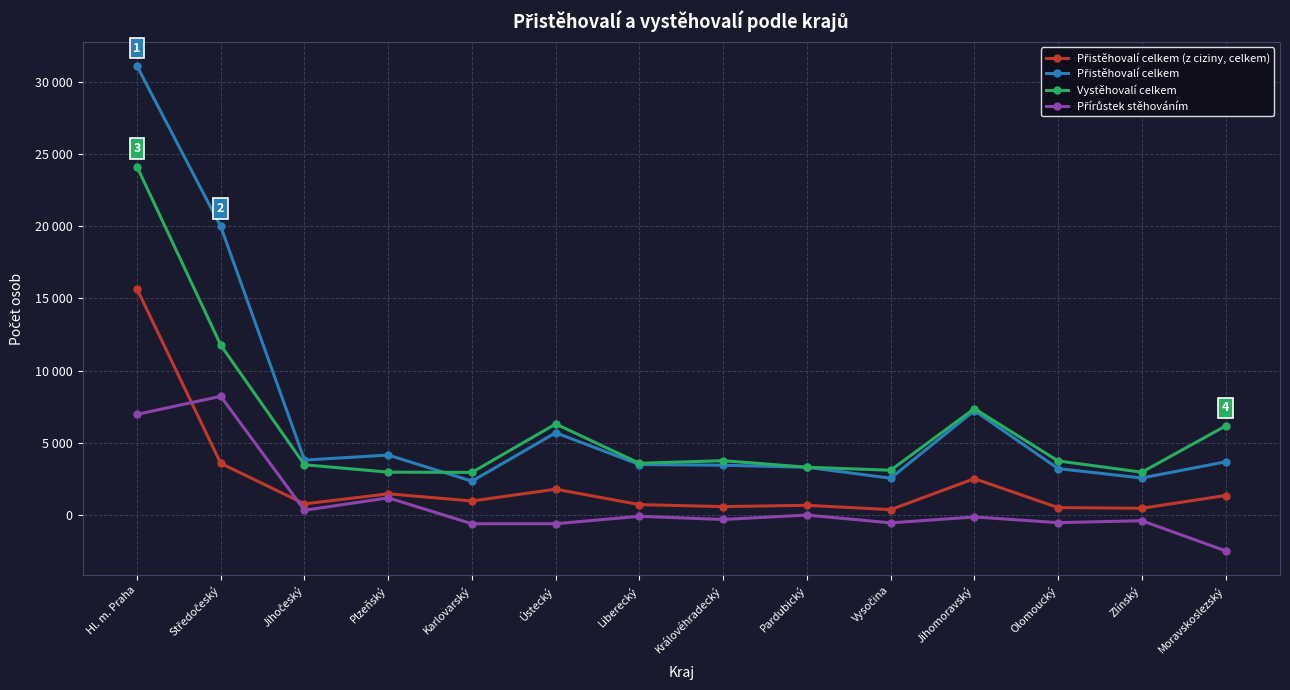

Reading left to right, transcribe all the data shown in this chart.

Přistěhovalí celkem (z ciziny, celkem): 15652	3572	767	1463	968	1784	716	578	668	368	2513	510	463	1347
Přistěhovalí celkem: 31085	19977	3800	4148	2340	5693	3490	3445	3300	2547	7227	3209	2561	3678
Vystěhovalí celkem: 24117	11760	3477	2964	2949	6301	3581	3758	3307	3095	7366	3742	2961	6161
Přírůstek stěhováním: 6968	8217	323	1184	-609	-608	-91	-313	-7	-548	-139	-533	-400	-2483